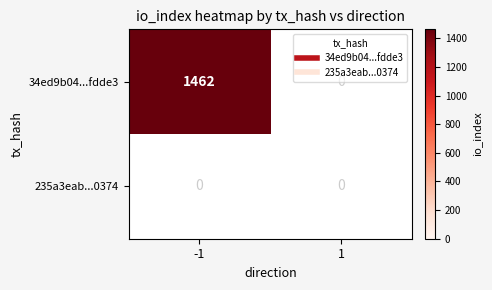

Count the number of categories in the chart.

2